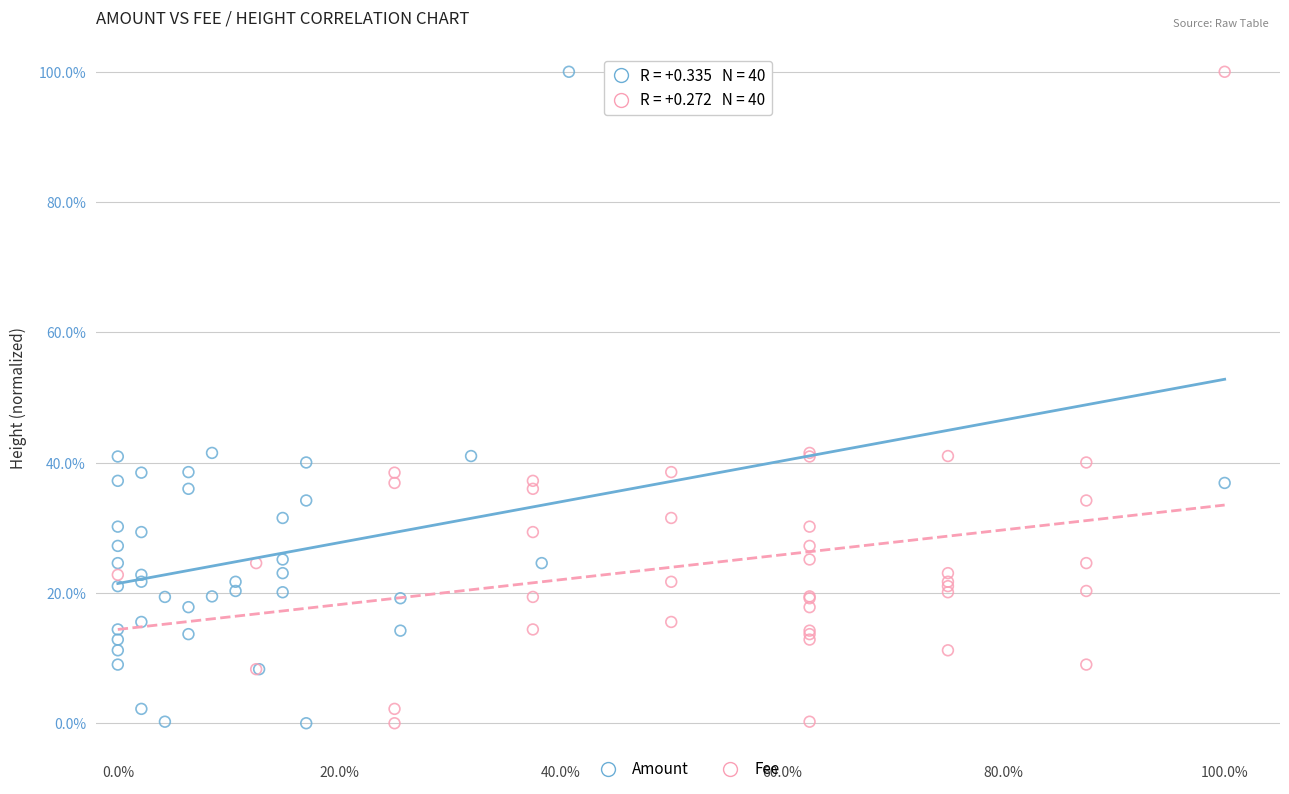

What are all the series names shown in the legend?

Amount, Fee